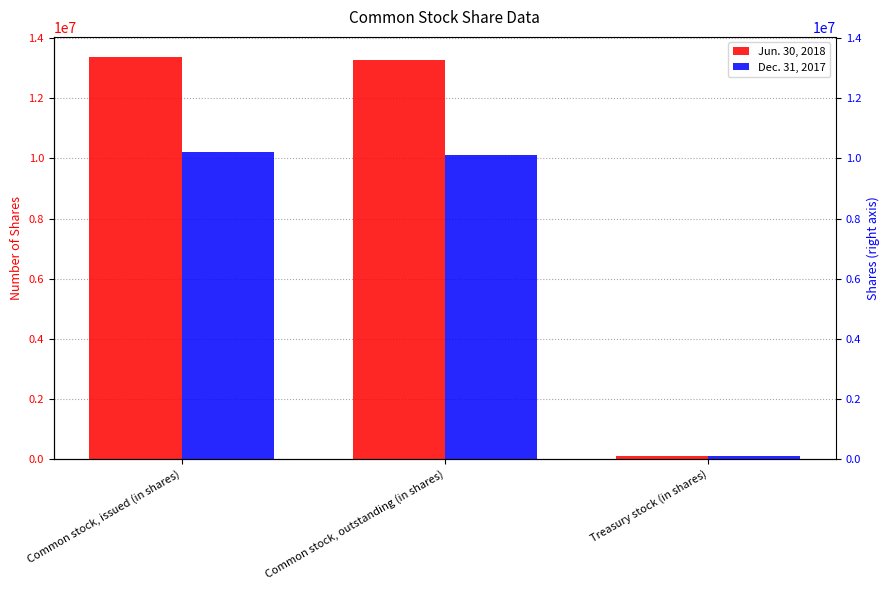

Which series has the largest total across all categories?

Jun. 30, 2018